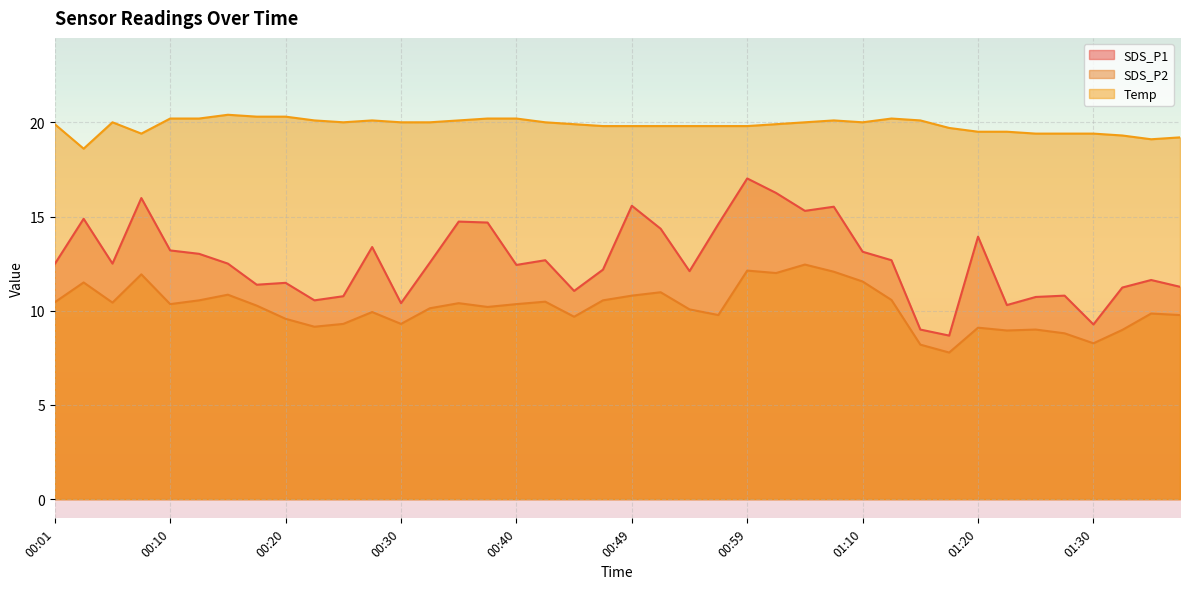

True or false: Temp and SDS_P1 cross at least once.

False